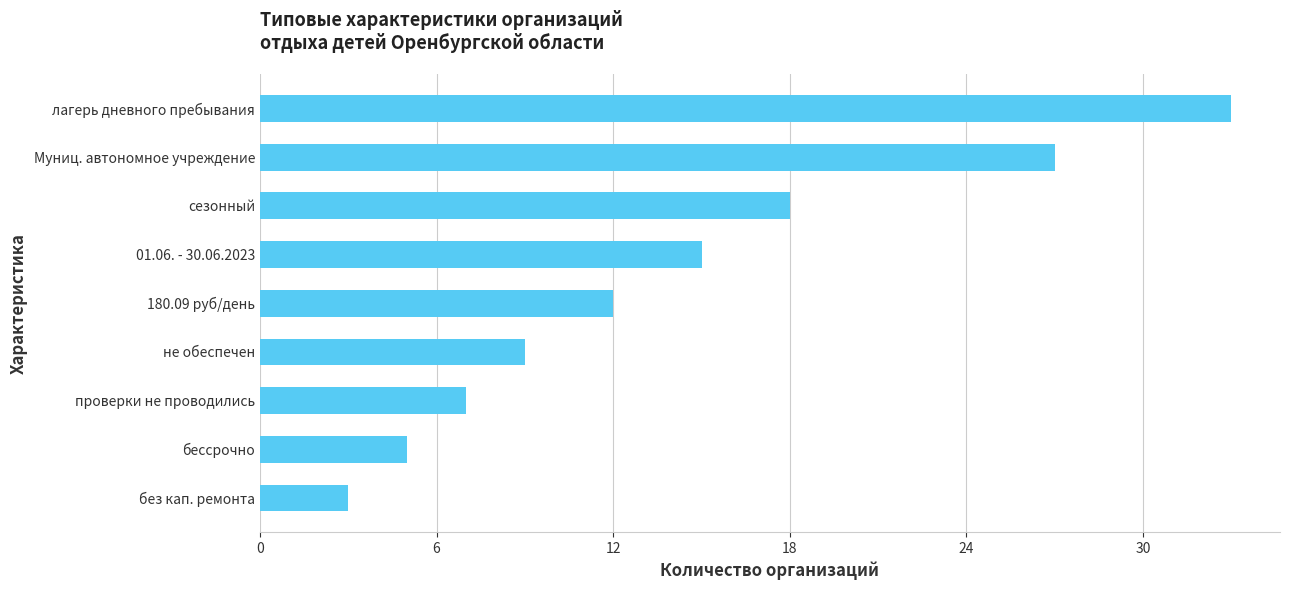

List the labels in order of value, largest first.

лагерь дневного пребывания, Муниц. автономное учреждение, сезонный, 01.06. - 30.06.2023, 180.09 руб/день, не обеспечен, проверки не проводились, бессрочно, без кап. ремонта